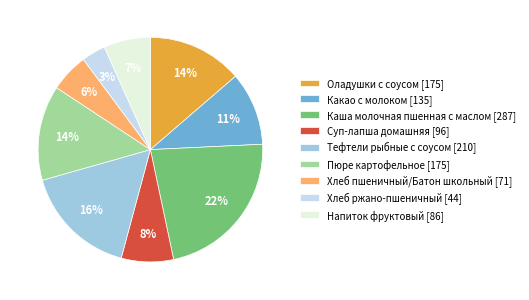

The Каша молочная пшенная с маслом slice represents 22% of the pie. True or false?

True